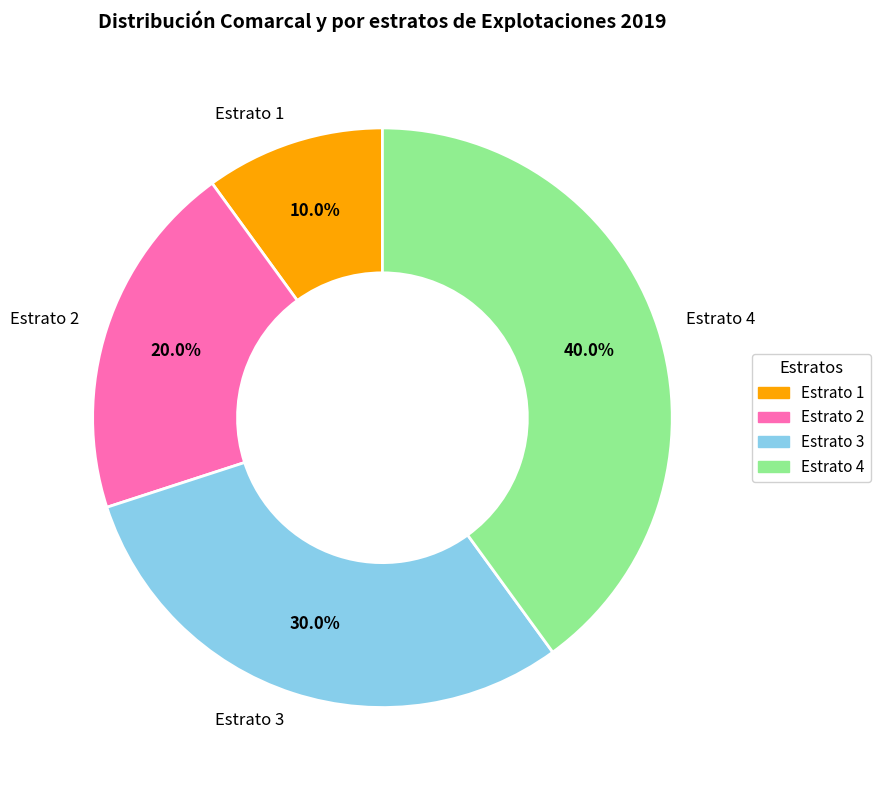

To the nearest percent, what is the average slice percentage?

25%